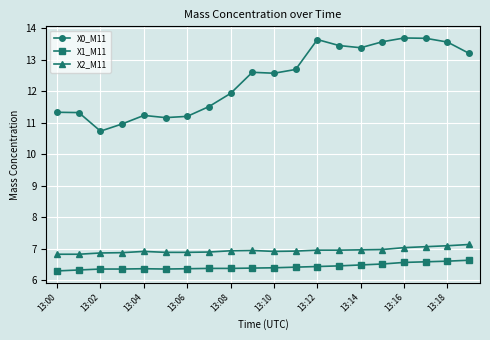

What are all the series names shown in the legend?

X0_M11, X1_M11, X2_M11